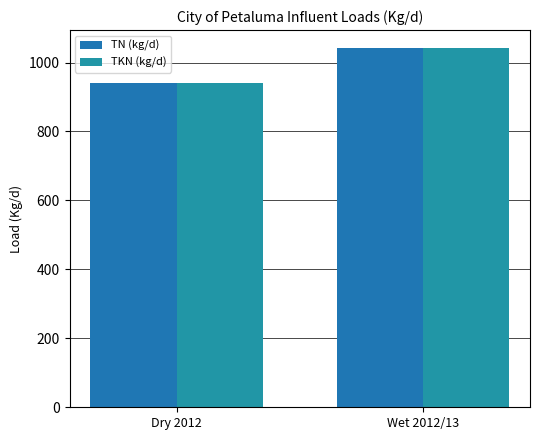

At how many categories does at least one series exceed 970?

1